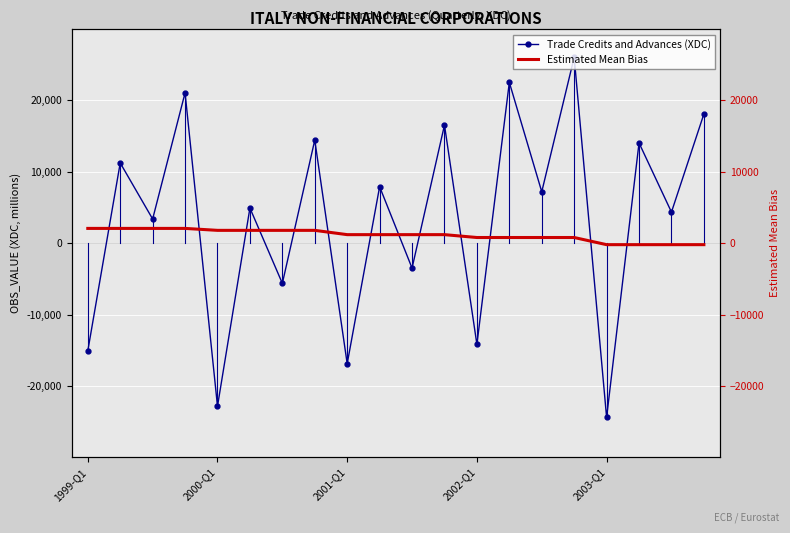

What are all the series names shown in the legend?

Trade Credits and Advances (XDC), Estimated Mean Bias